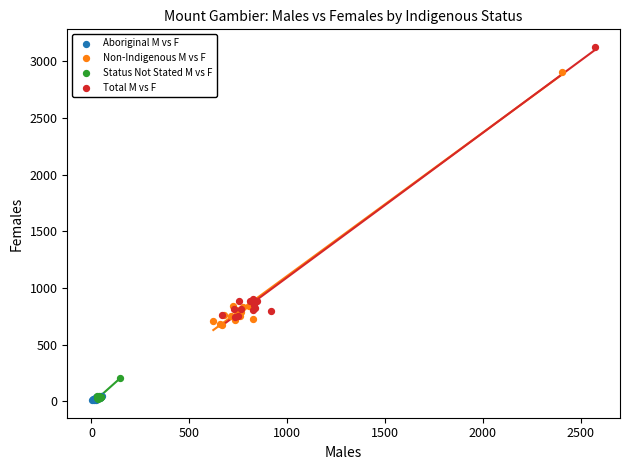

Which series has the widest spread of Y values?

Total M vs F